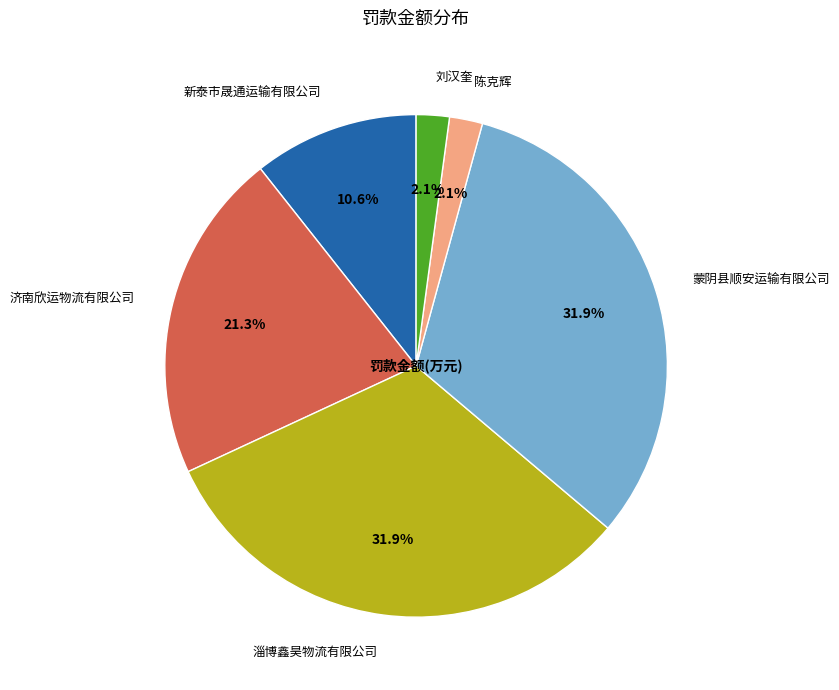

Is there a majority slice in this chart?

No